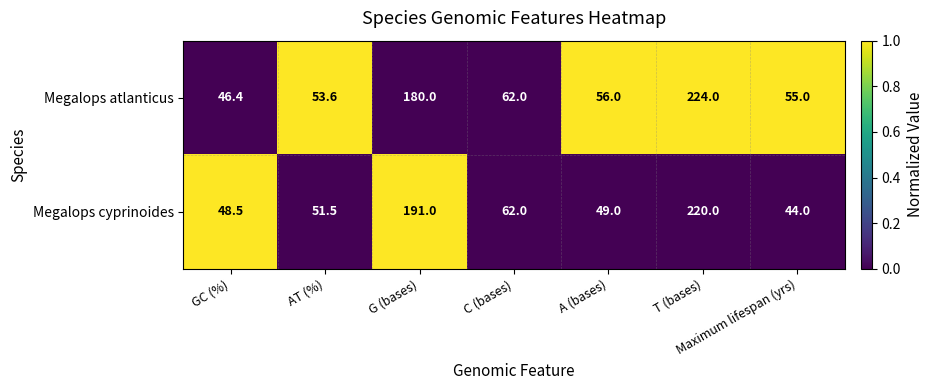

How many data points does each series have?

7